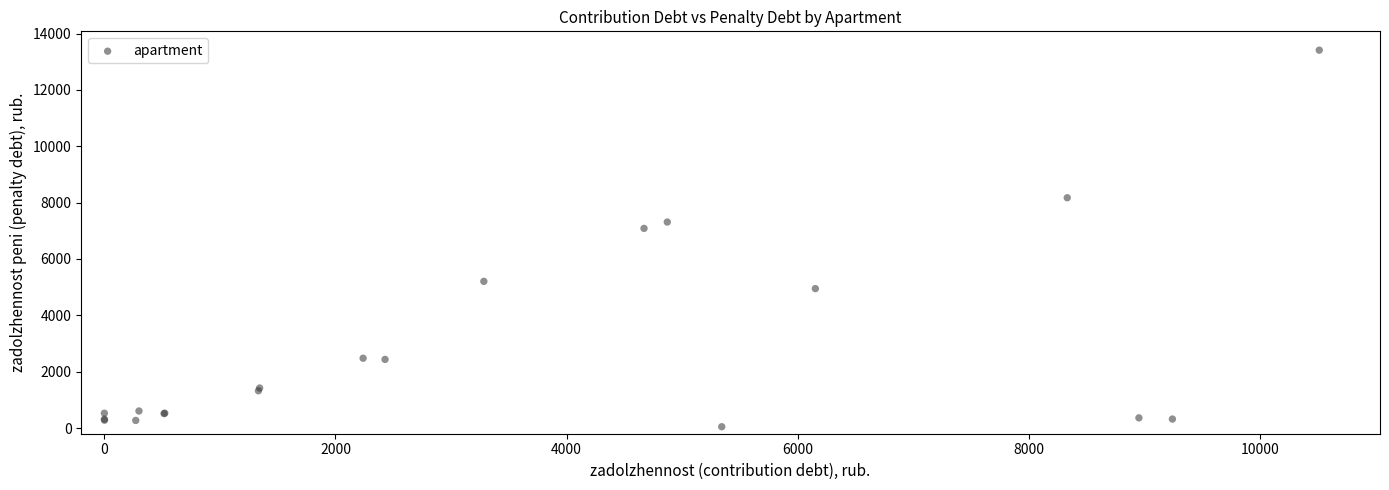

What Y value in the scatter plot is closest to 6728?

7085.5